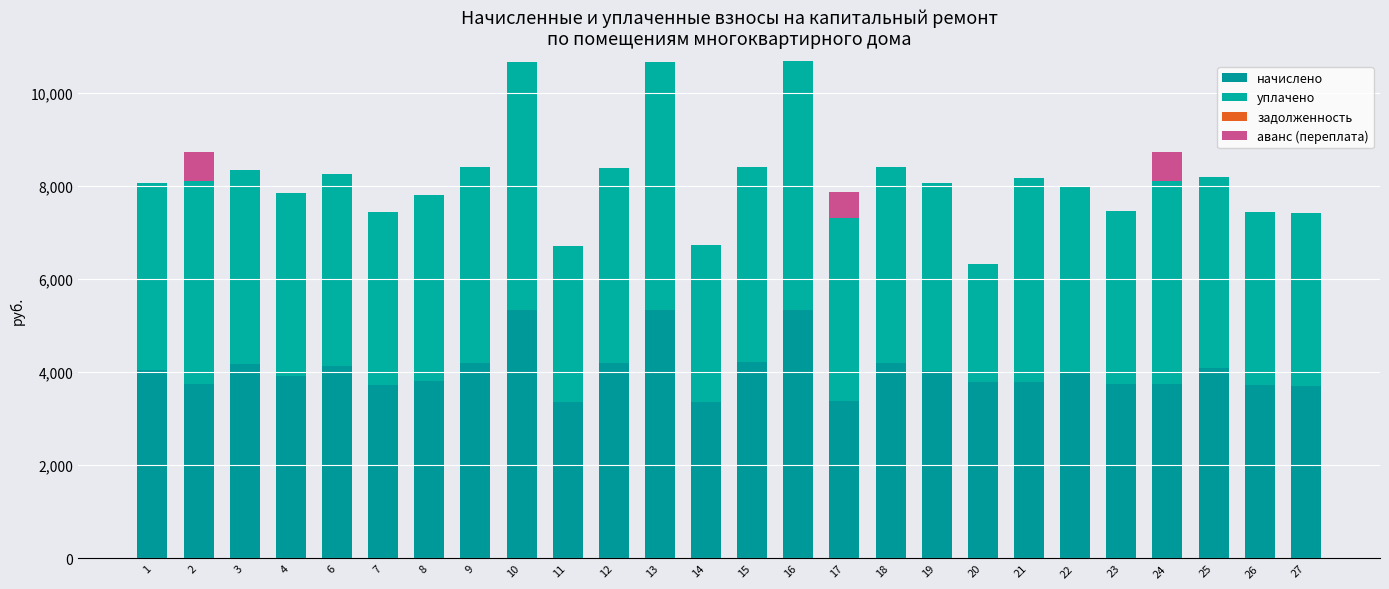

How many data points in начислено are above 3990?

13